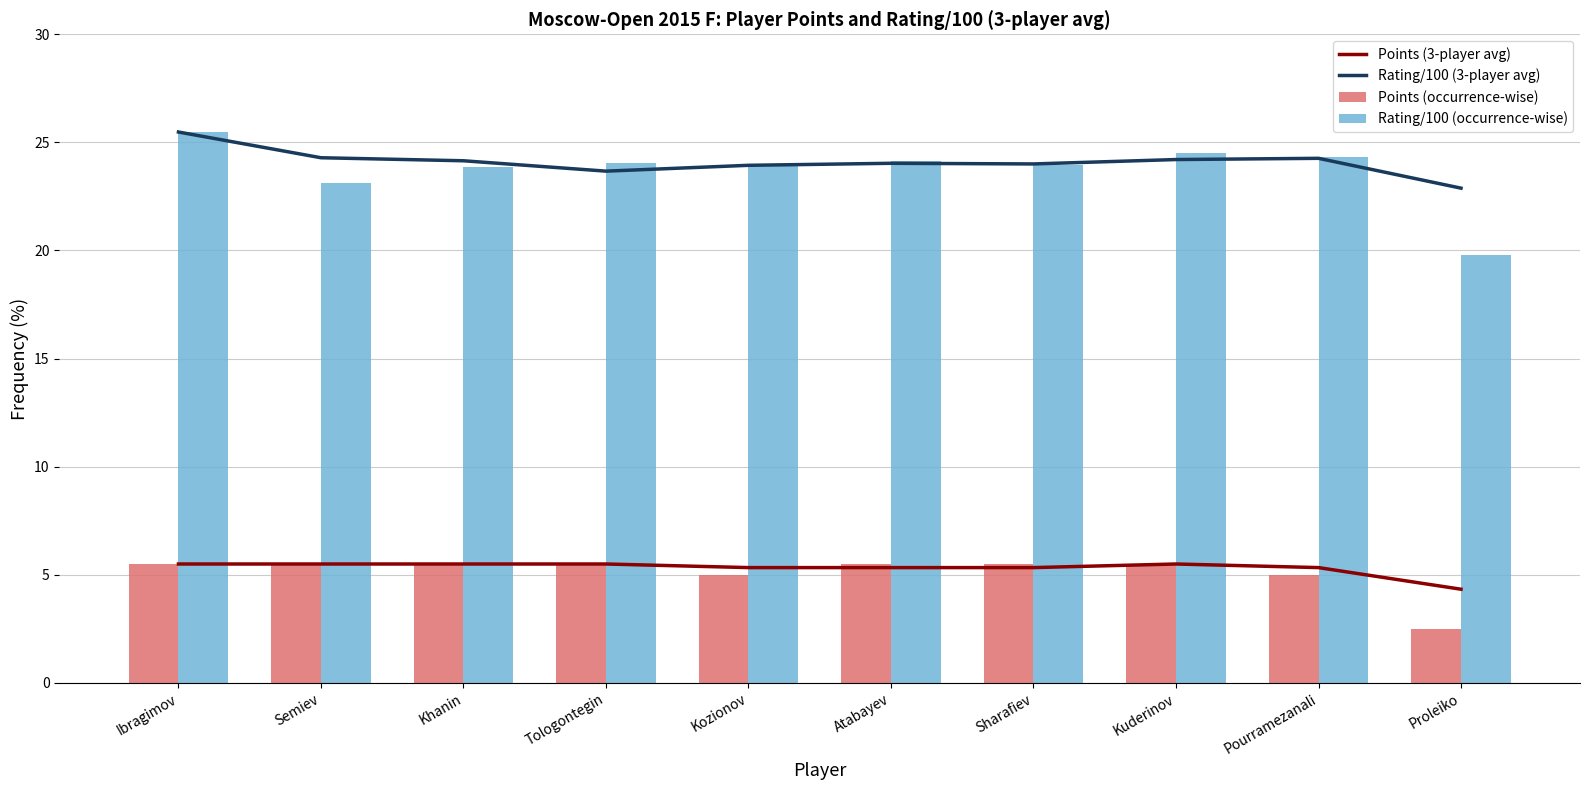

Reading left to right, list all the values displayed in this chart.

Points (3-player avg): 5.5	5.5	5.5	5.5	5.3	5.3	5.3	5.5	5.3	4.3
Rating/100 (3-player avg): 25.5	24.3	24.2	23.7	23.9	24.0	24.0	24.2	24.3	22.9
Points (occurrence-wise): 5.5	5.5	5.5	5.5	5.0	5.5	5.5	5.5	5.0	2.5
Rating/100 (occurrence-wise): 25.5	23.1	23.9	24.0	23.9	24.1	23.9	24.5	24.3	19.8